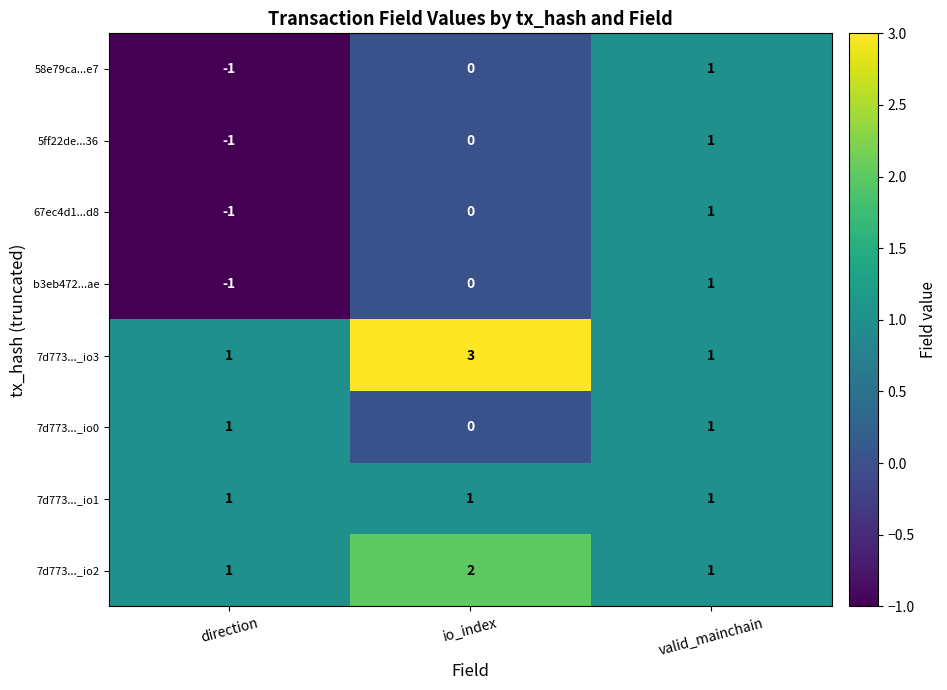

What is the spread (max minus min) of values at direction?

2